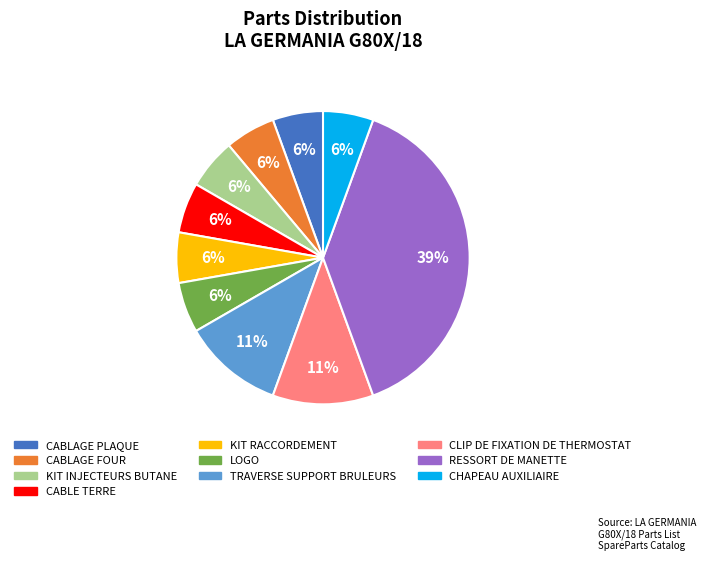

Count the number of slices in the pie.

10